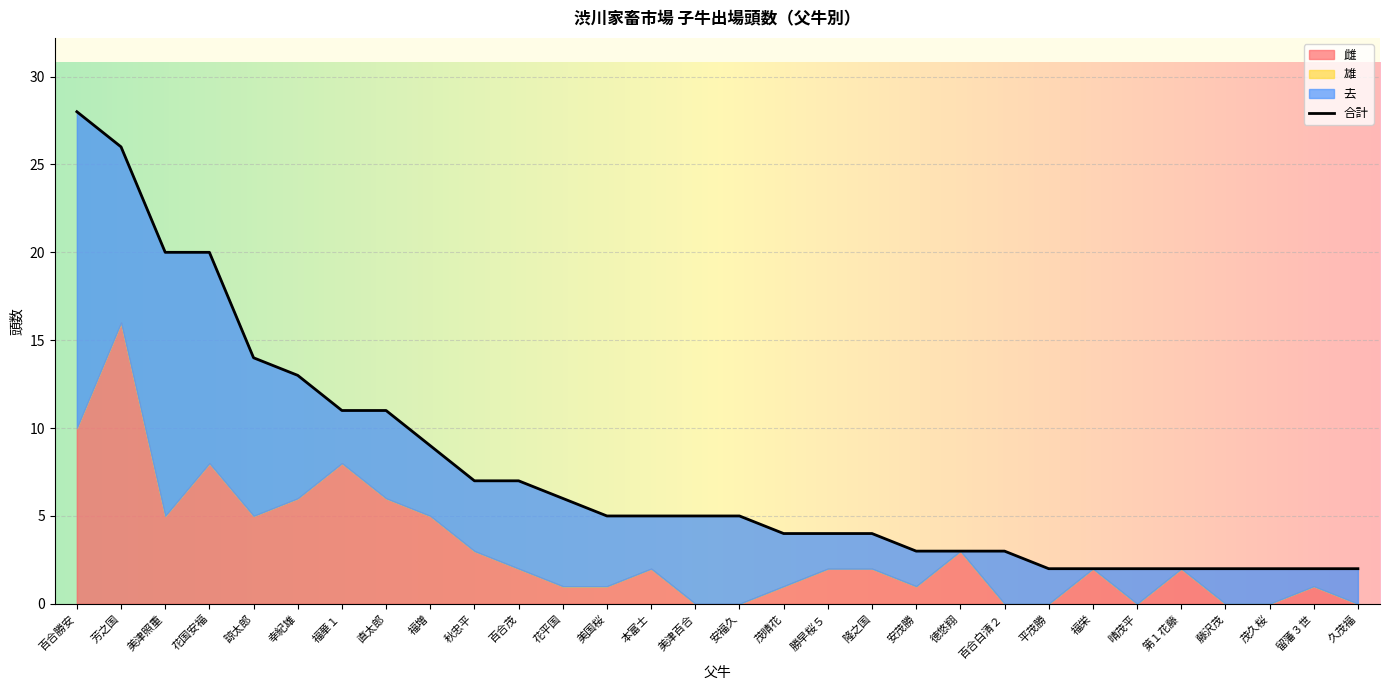

Which series has the widest spread of values?

合計